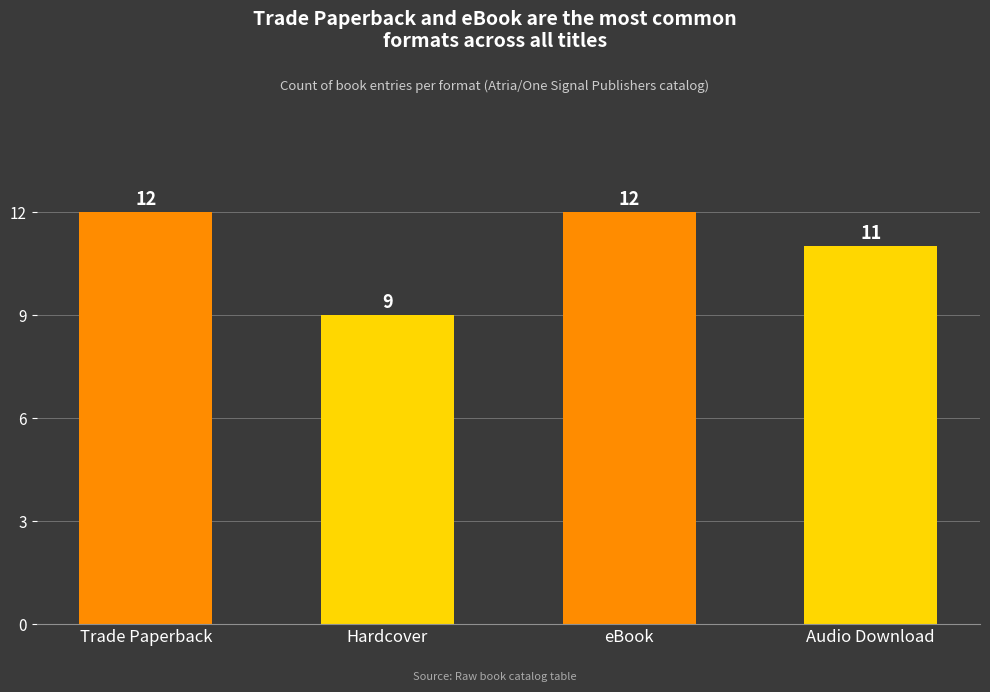

What is the difference between the second highest and minimum values?

3